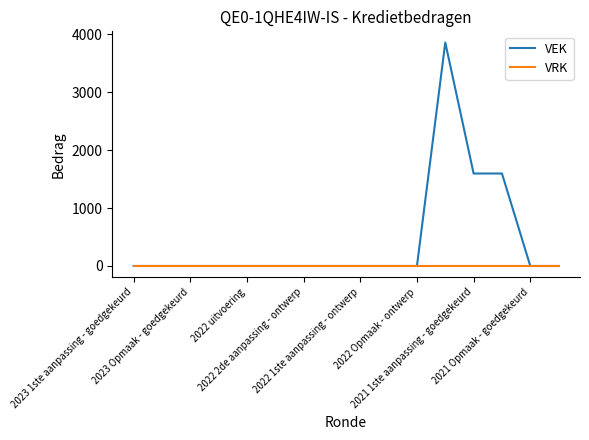

Rank the series by their average value, from lowest to highest.

VRK, VEK